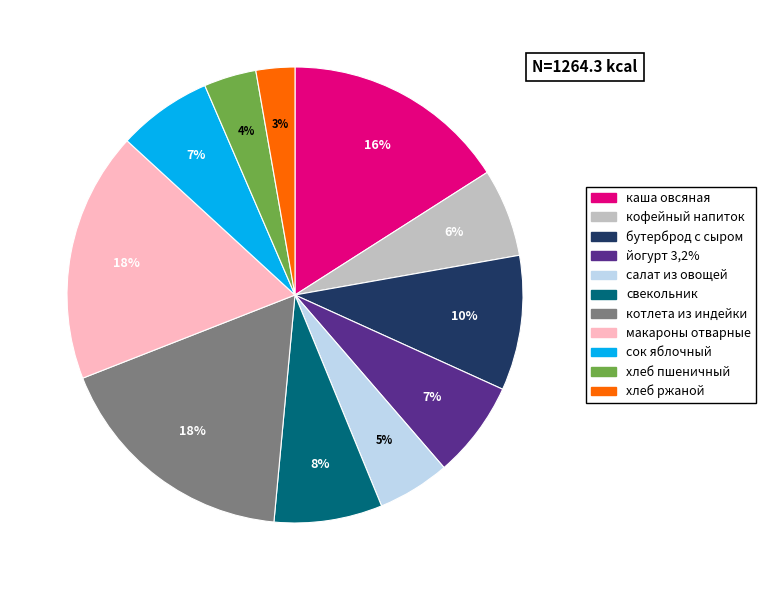

Is there a majority slice in this chart?

No